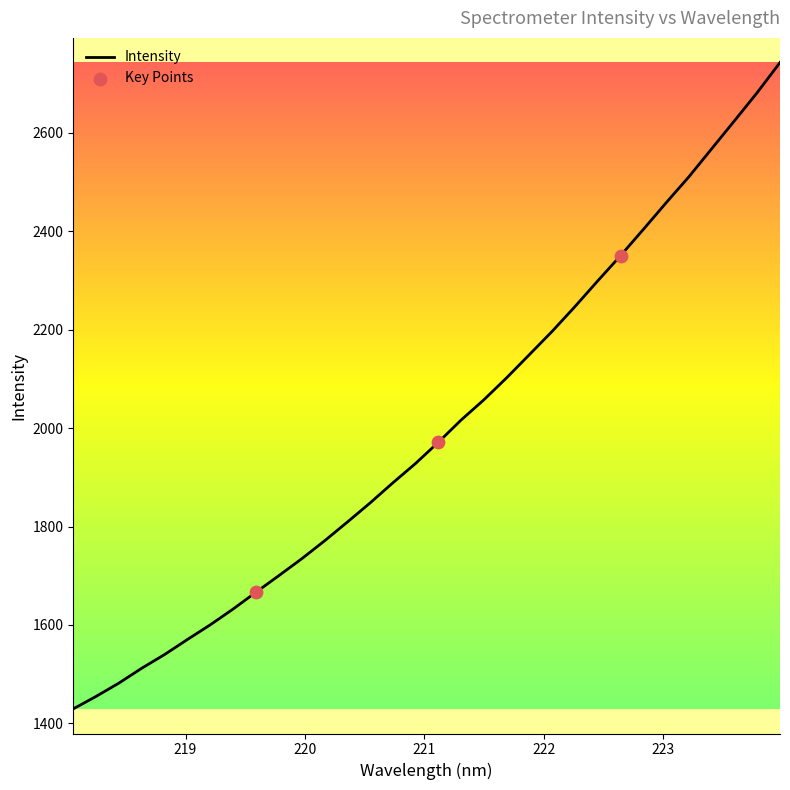

What is the minimum value shown in the chart?

1429.6